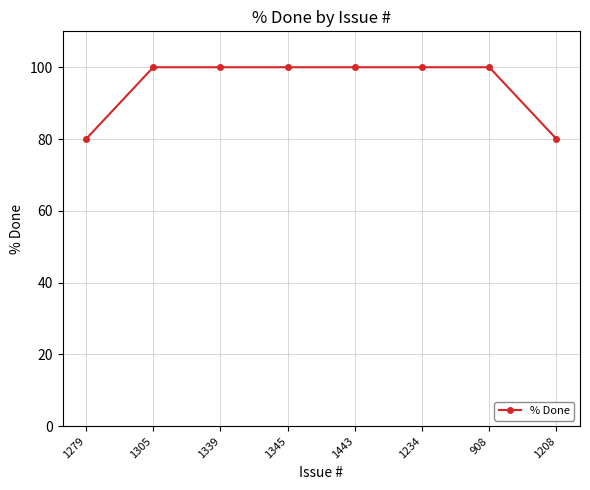

What is the sum of the values at 908 and 1279?

180